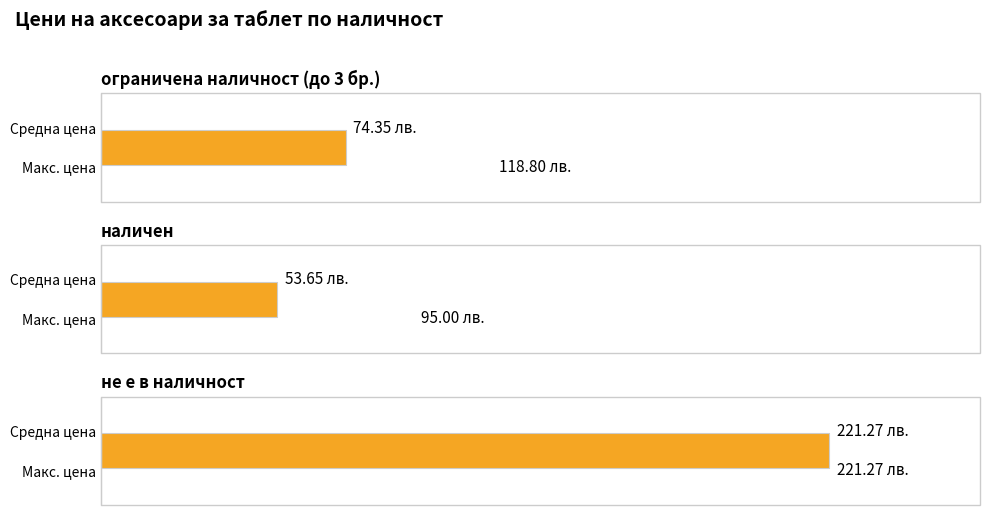

Is it true that the value at не е в наличност is 130.1?

False